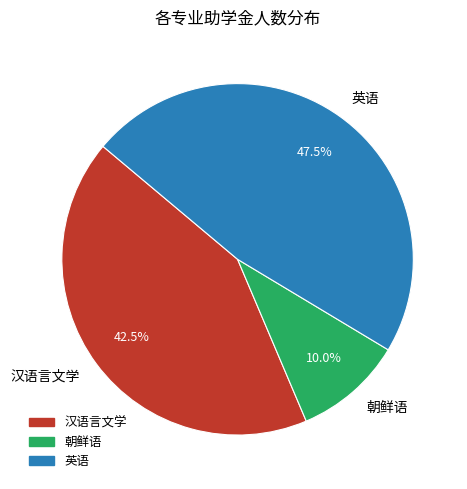

Count the number of slices in the pie.

3